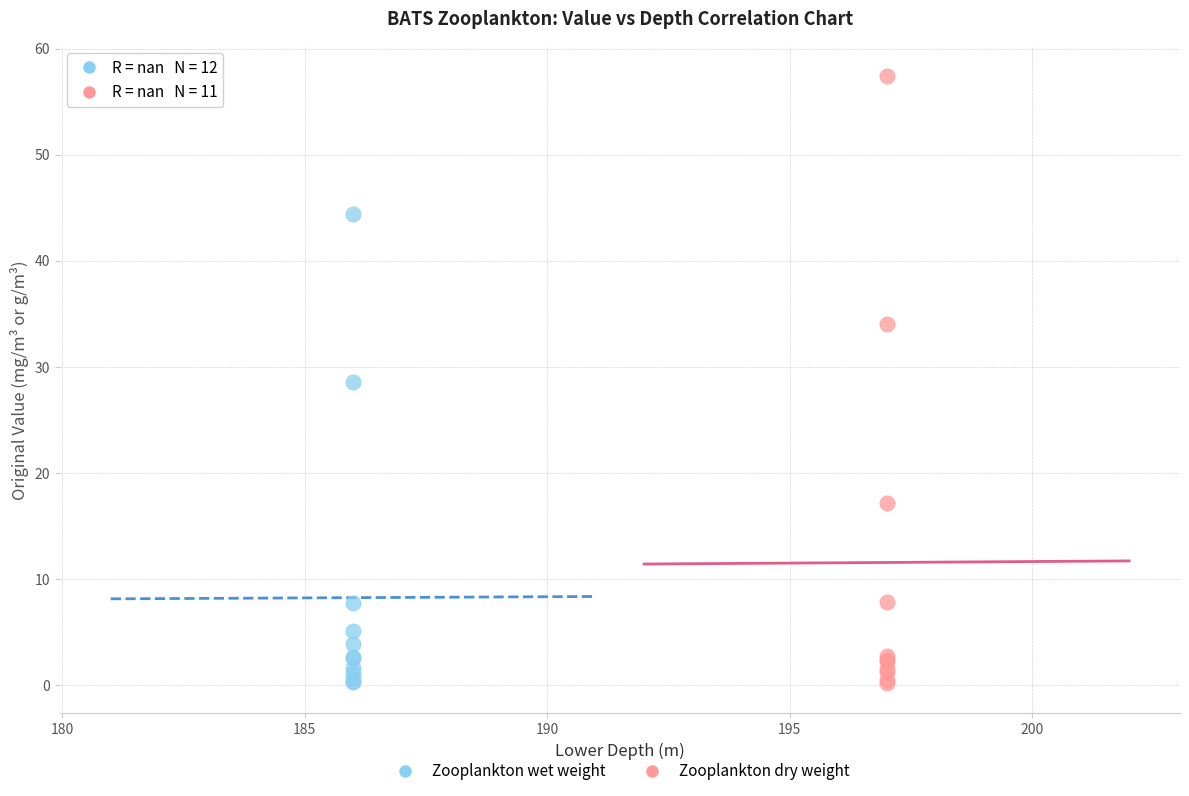

Which series reaches the maximum Y coordinate?

Zooplankton dry weight